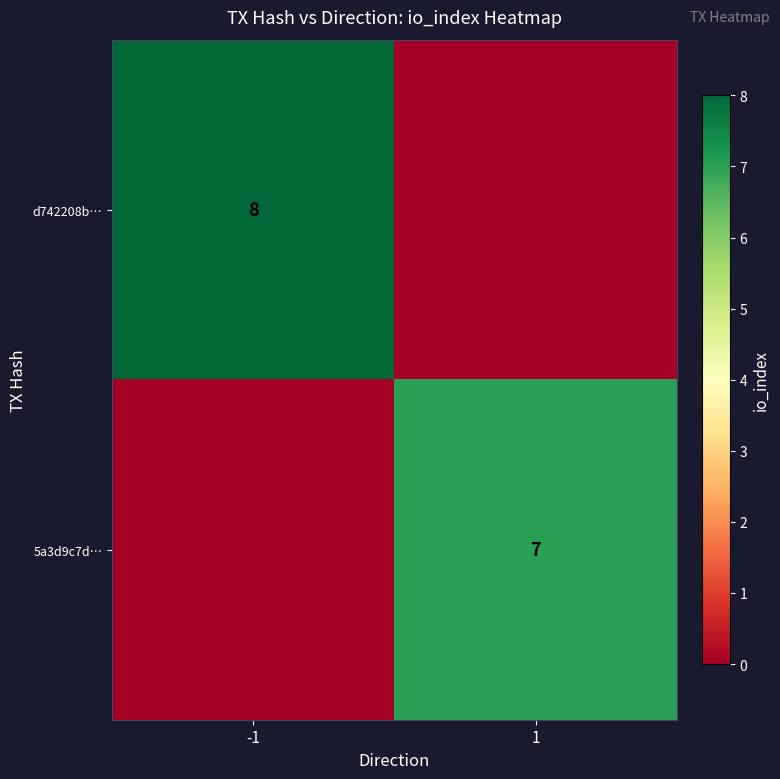

Is it true that d742208b… equals 4 at -1?

False